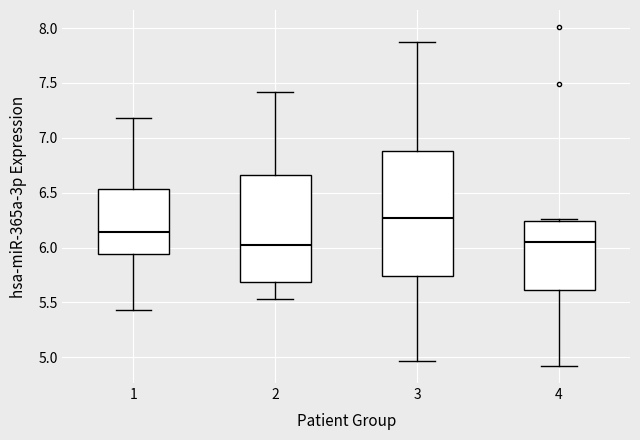

Reading left to right, transcribe this box plot: for each box, give where its median line is, the range the box spans, and where its two whiskers end, as read against the y-axis. The values are not printed on the chart, so give them approximately, as read against the axis.

1: median 6.15, box 5.95 to 6.55, whiskers 5.45 to 7.20
2: median 6.00, box 5.70 to 6.65, whiskers 5.55 to 7.40
3: median 6.25, box 5.75 to 6.90, whiskers 4.95 to 7.85
4: median 6.05, box 5.60 to 6.25, whiskers 4.90 to 6.25 (just above the box's upper edge)